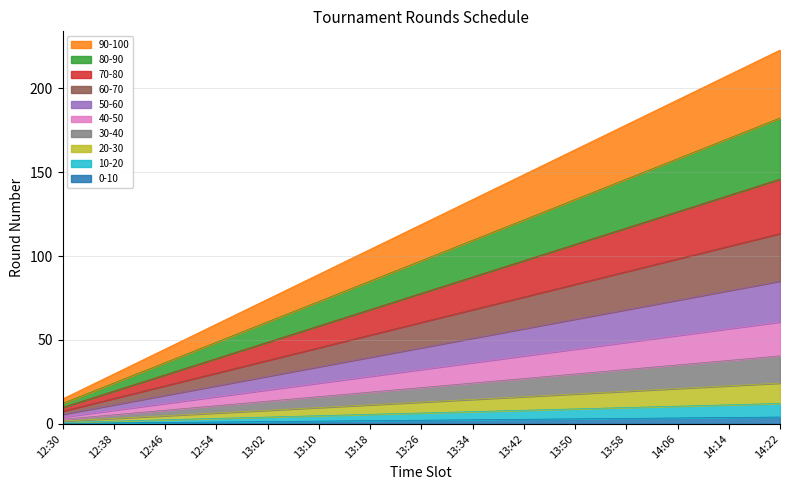

Is the value of Skupina A at 13:10 greater than the value of Skupina B at 12:30?

Yes